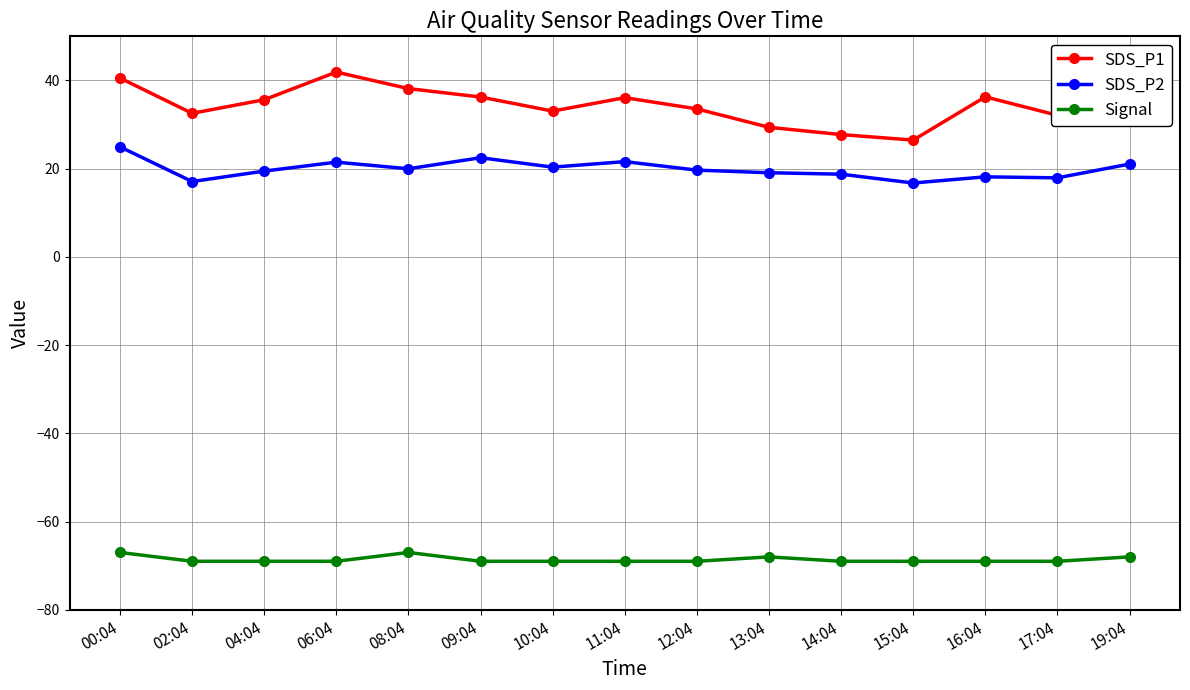

At which category is the sum across all series the highest?

00:04